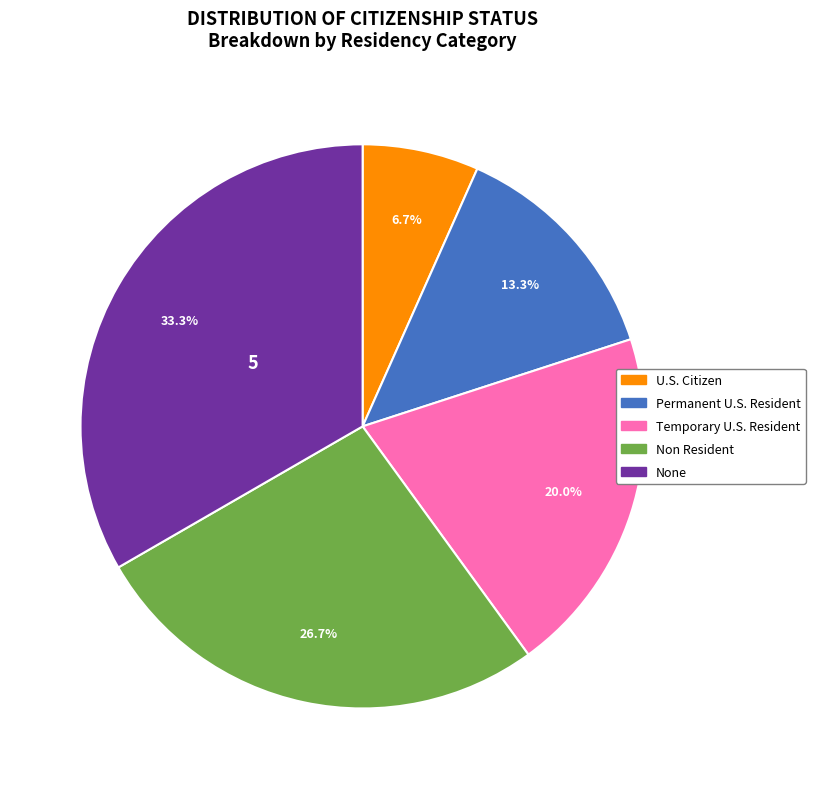

The U.S. Citizen slice represents 14% of the pie. True or false?

False